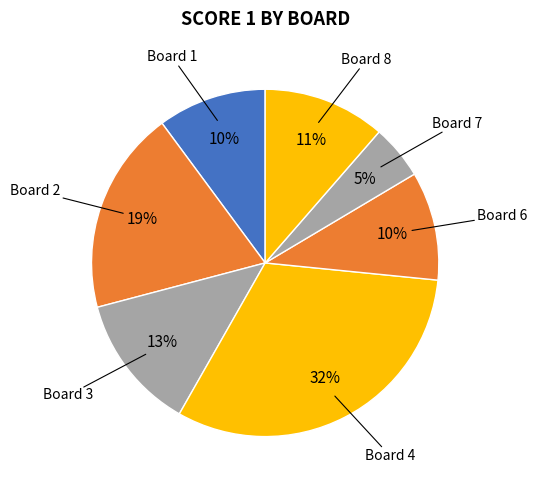

How many segments does this pie chart have?

7